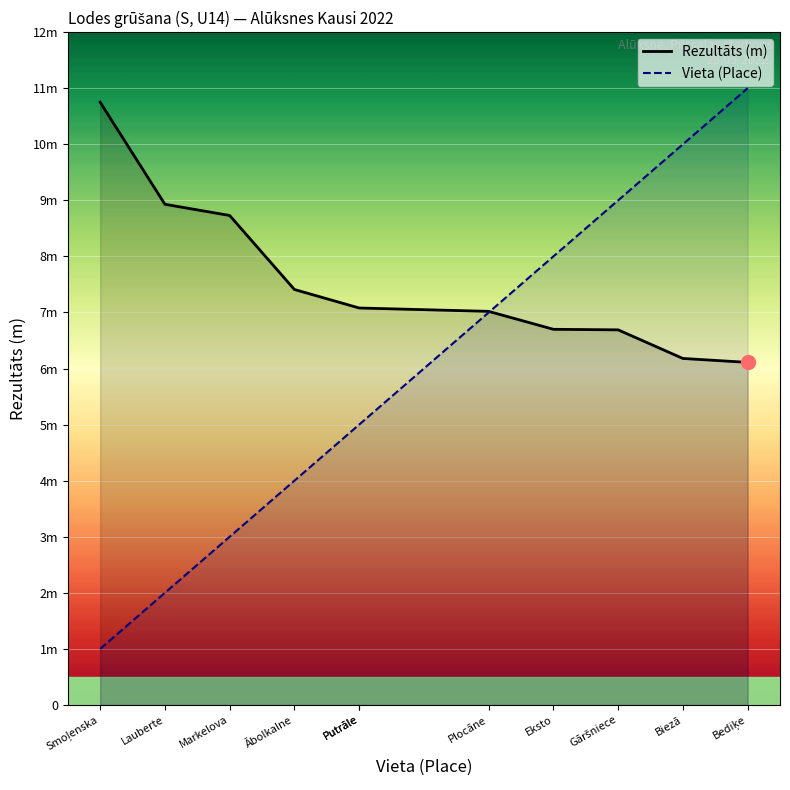

What are all the series names shown in the legend?

Rezultāts, Vieta